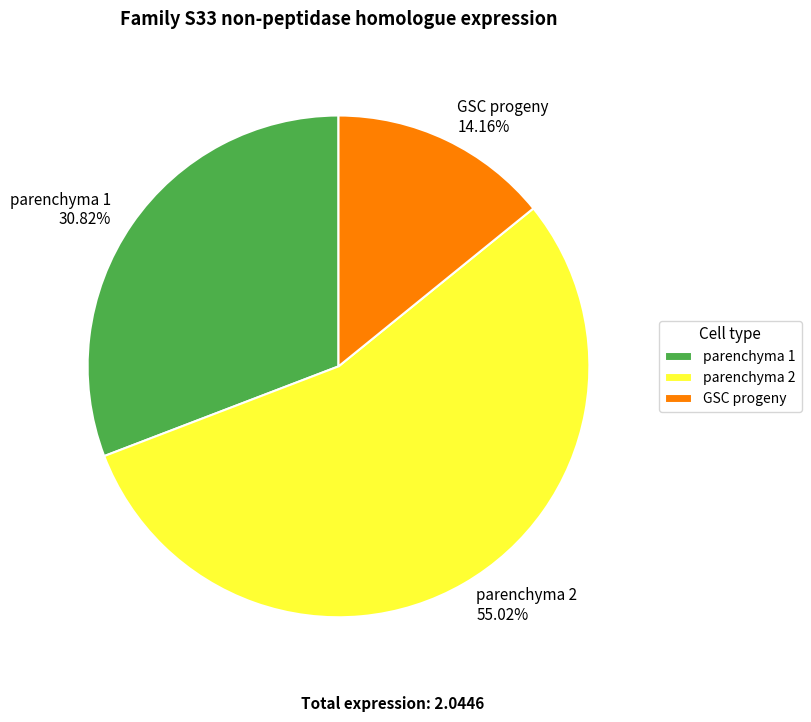

To the nearest percent, what is the combined percentage of GSC progeny and parenchyma 2?

69%